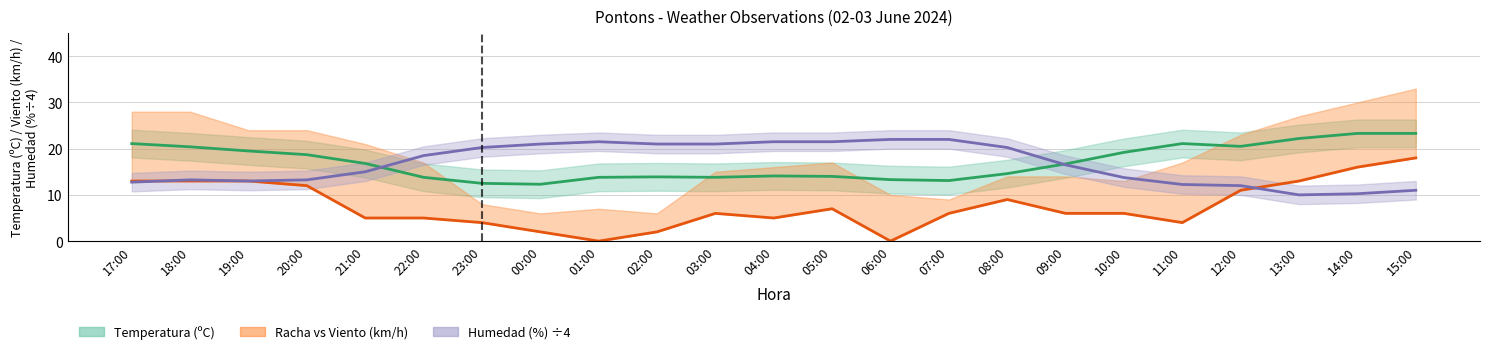

What is the sum of all Velocidad del viento (km/h) values?

176.0